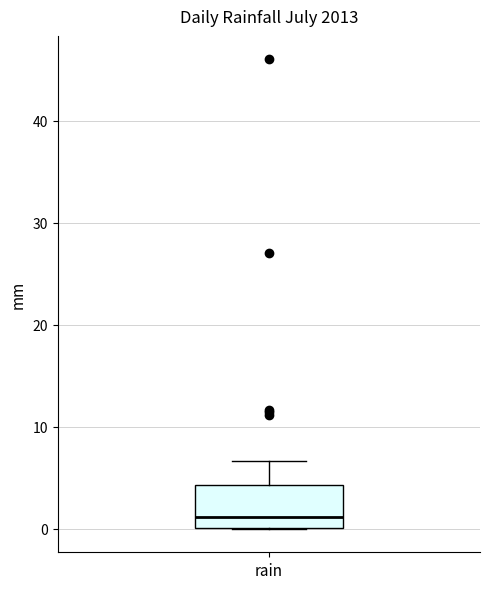

Where does the median line of the box for rain sit on the y-axis? The values are not printed on the chart, so give them approximately, as read against the axis.

1